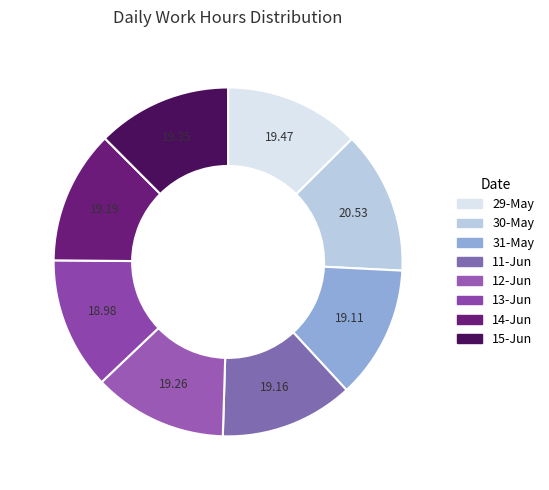

What portion of the pie excludes 15-Jun?

87.5%